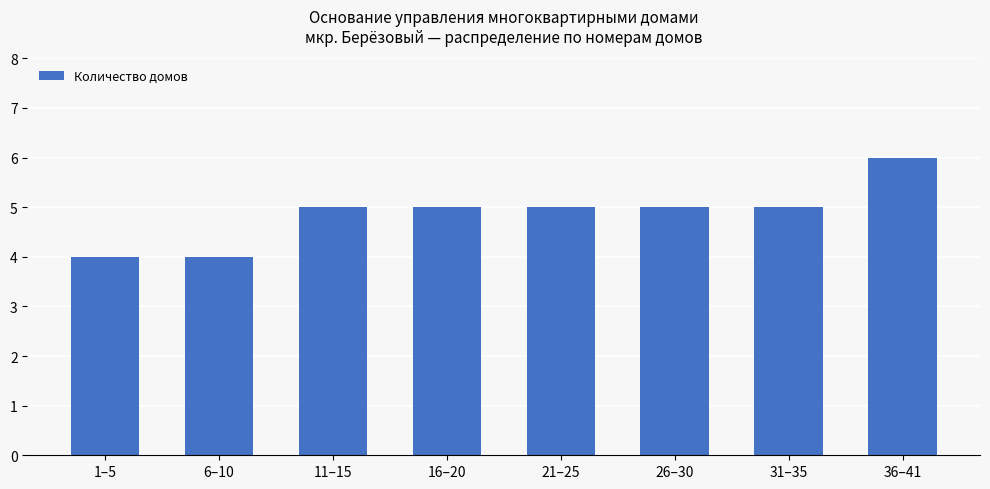

The chart shows a value of 2 at 1–5. True or false?

False